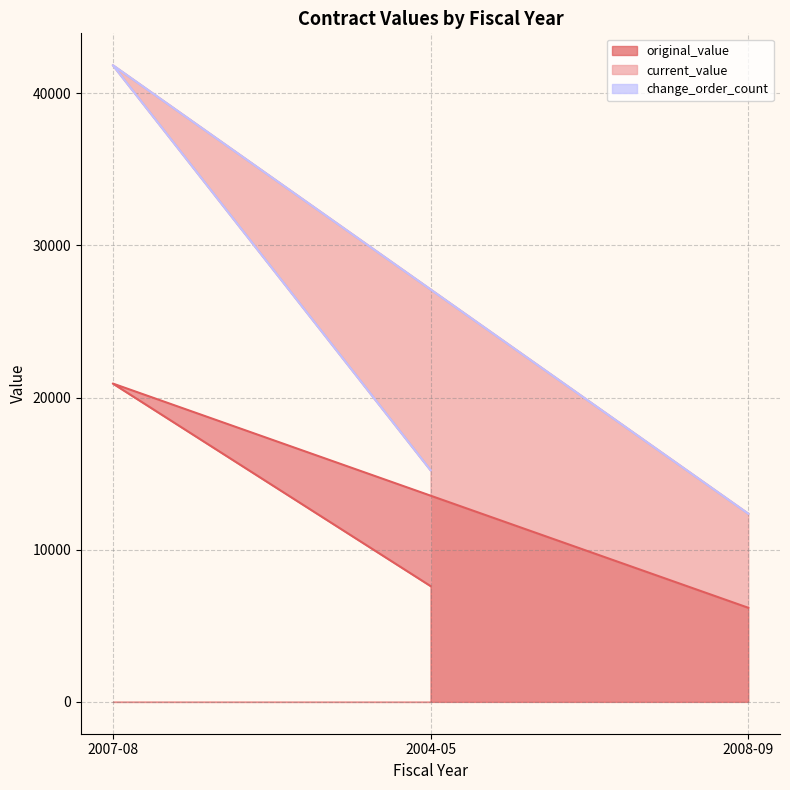

Rank the series at 2008-09 from highest to lowest value.

original_value, current_value, change_order_count